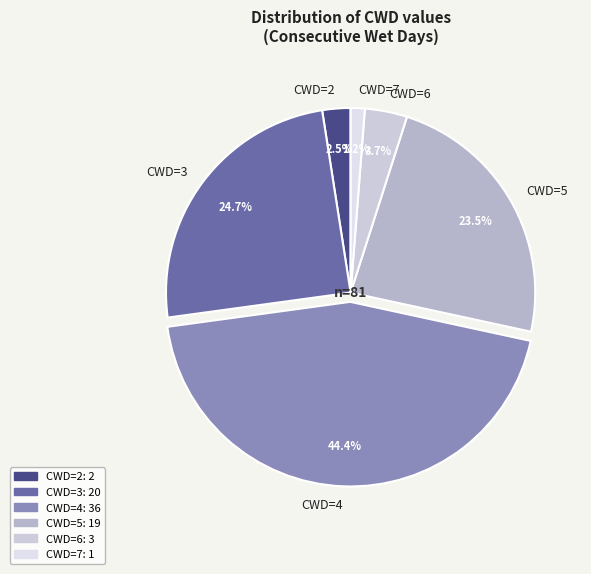

Count the number of slices in the pie.

6